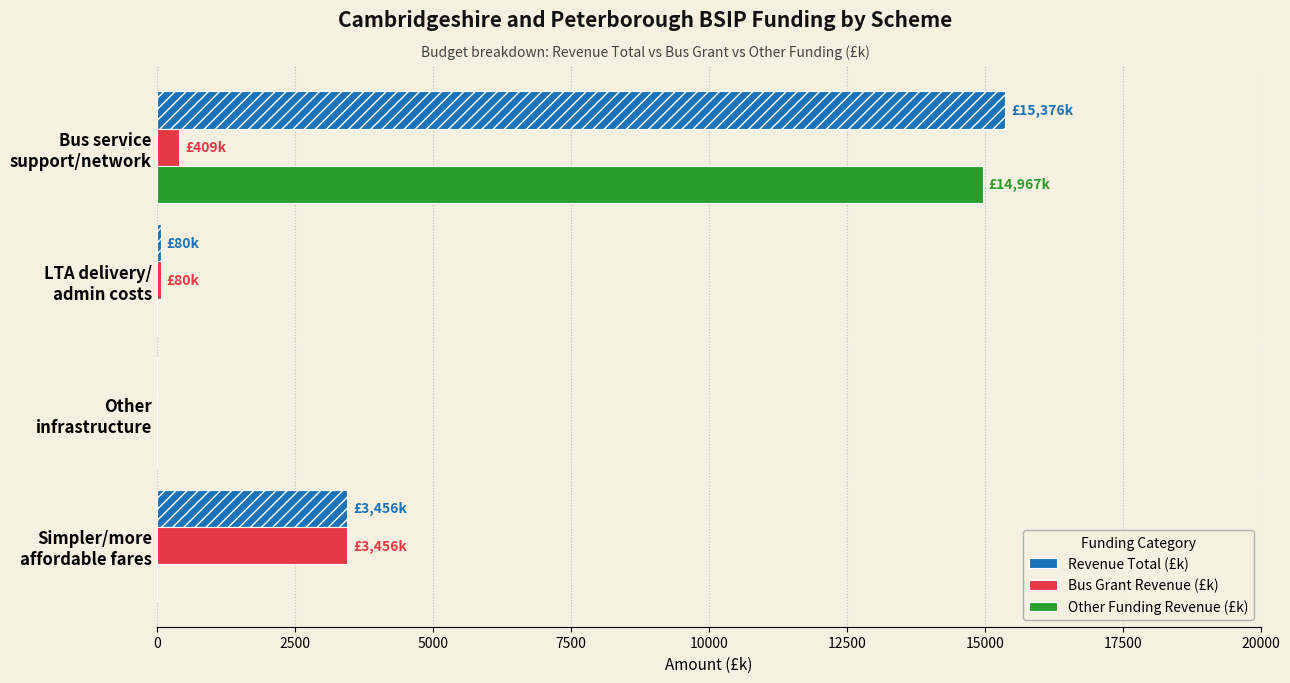

Which series changed the most between Other infrastructure and LTA delivery/ admin costs?

Revenue Total (£k)